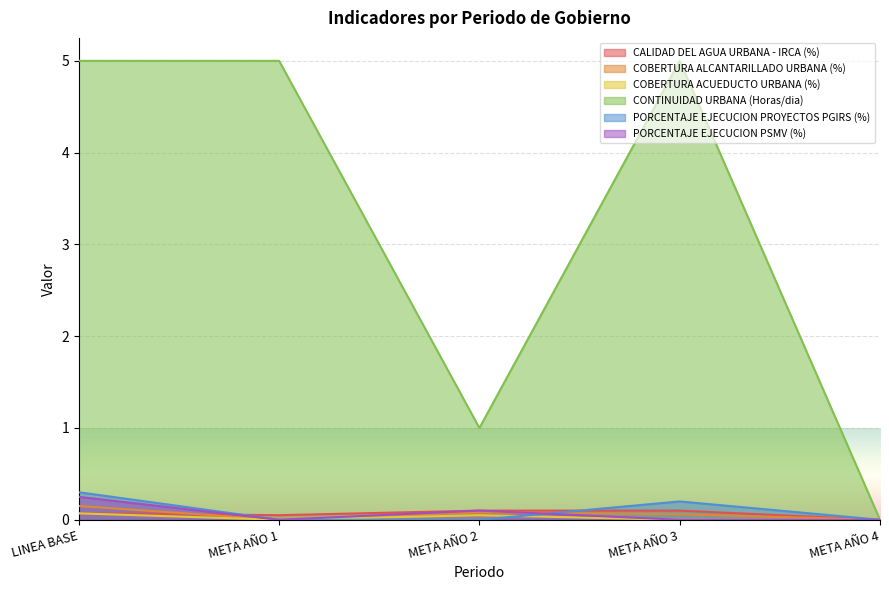

After their last crossing, which series has the higher values: COBERTURA ALCANTARILLADO URBANA (%) or PORCENTAJE EJECUCION PROYECTOS PGIRS (%)?

PORCENTAJE EJECUCION PROYECTOS PGIRS (%)